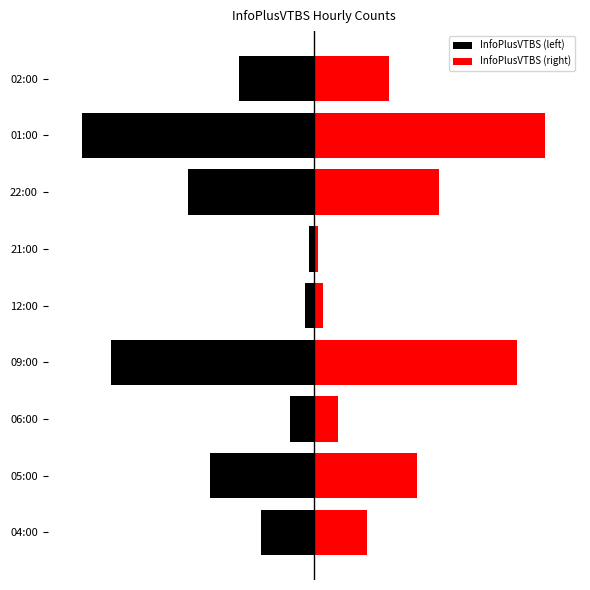

List the series in order of their peak value, highest first.

InfoPlusVTBS (right), InfoPlusVTBS (left)